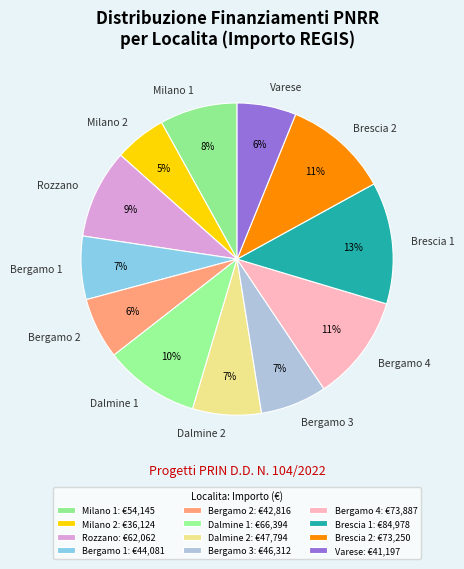

Is Bergamo 1 the majority of the pie?

No